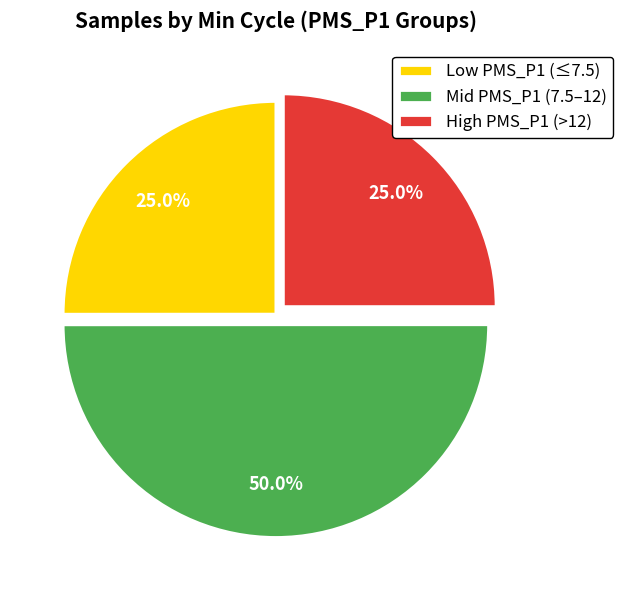

Combined, what portion of the pie is High PMS_P1 (>12) and Low PMS_P1 (≤7.5)?

50.0%